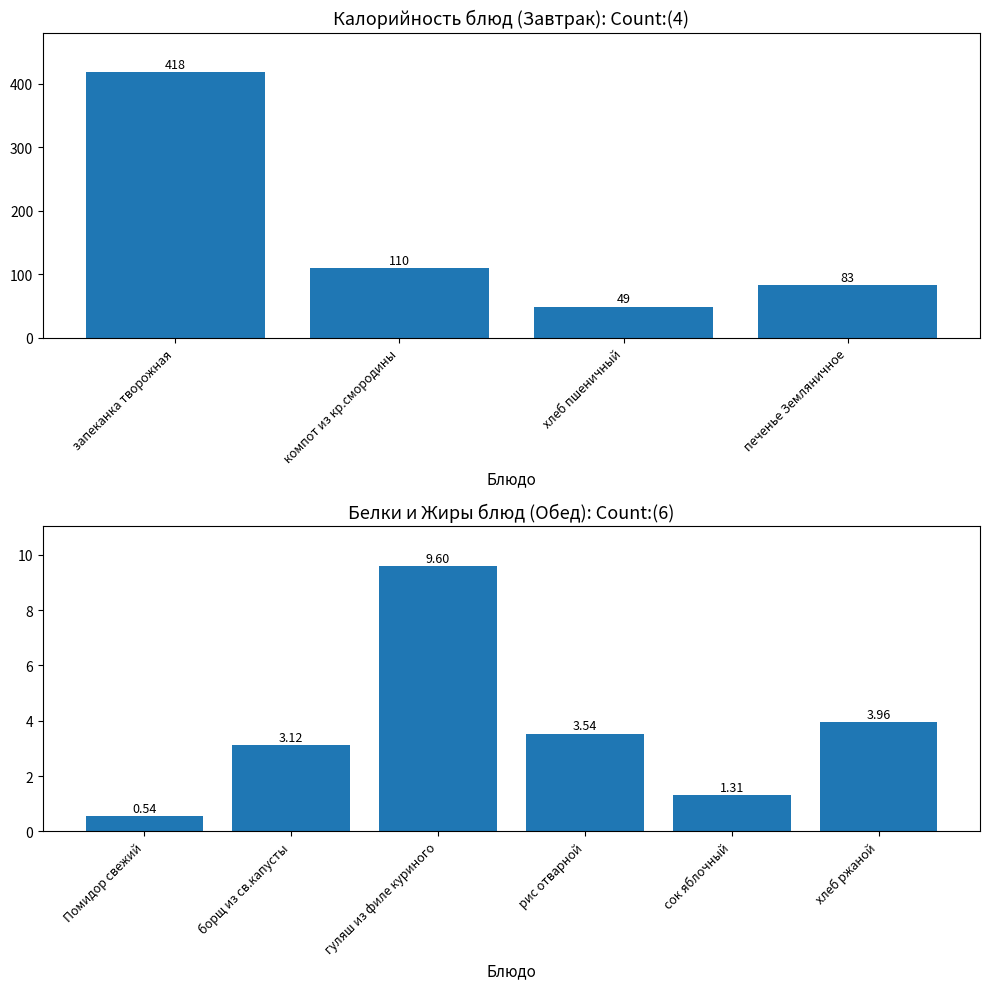

Is it true that Жиры equals 6.7 at борщ из св.капусты?

True